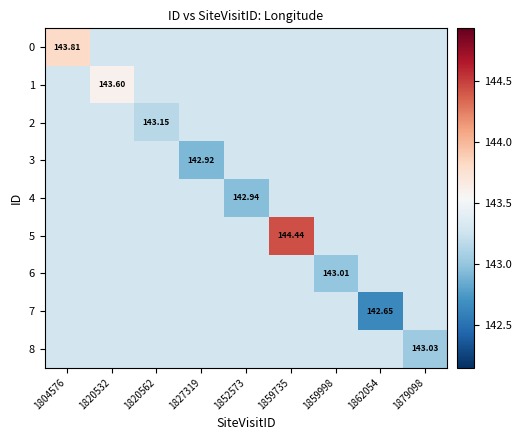

Which series has the largest total across all categories?

5